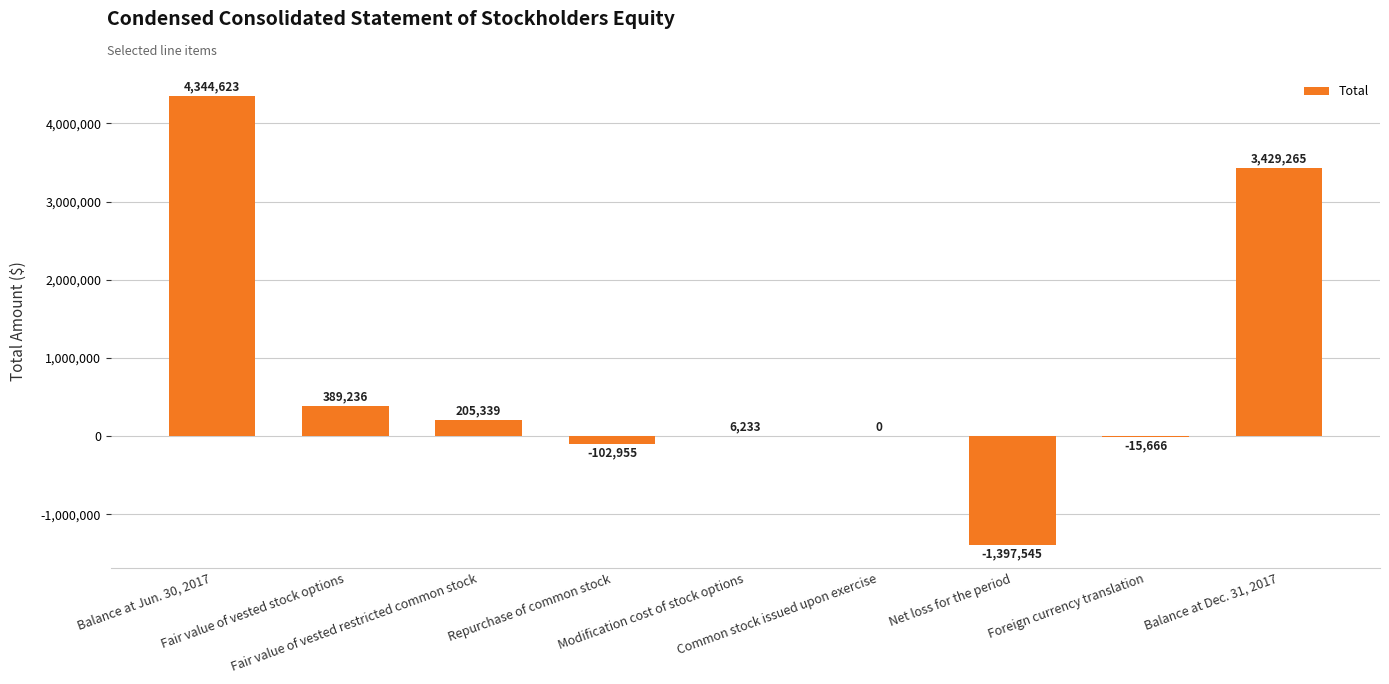

What is the greatest value displayed?

4344623